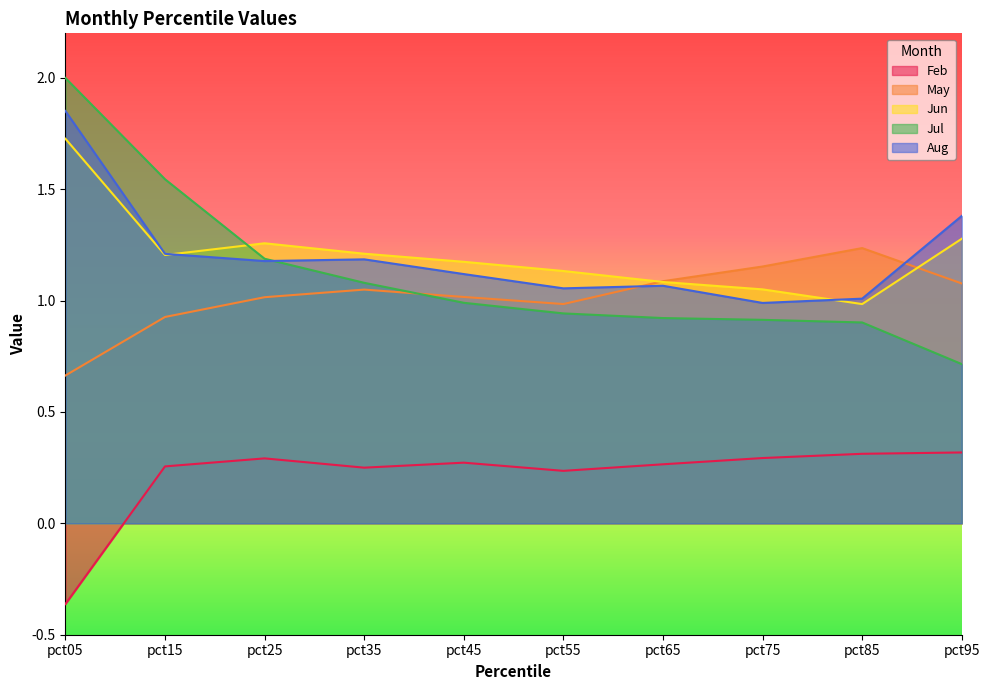

At how many categories does at least one series exceed 0?

10